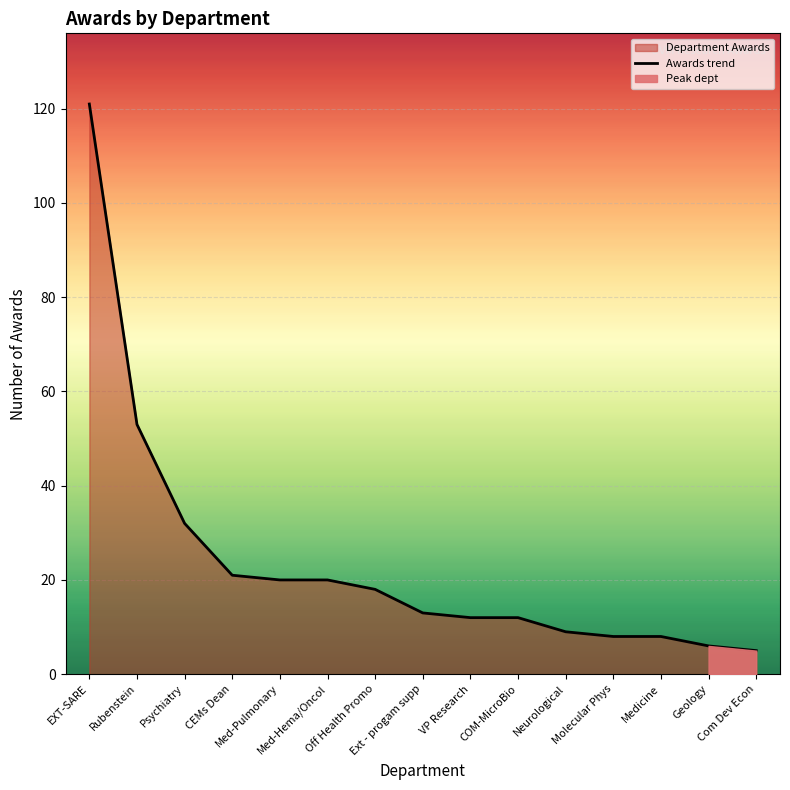

What is the difference between the values at CEMs Dean and Medicine?

13